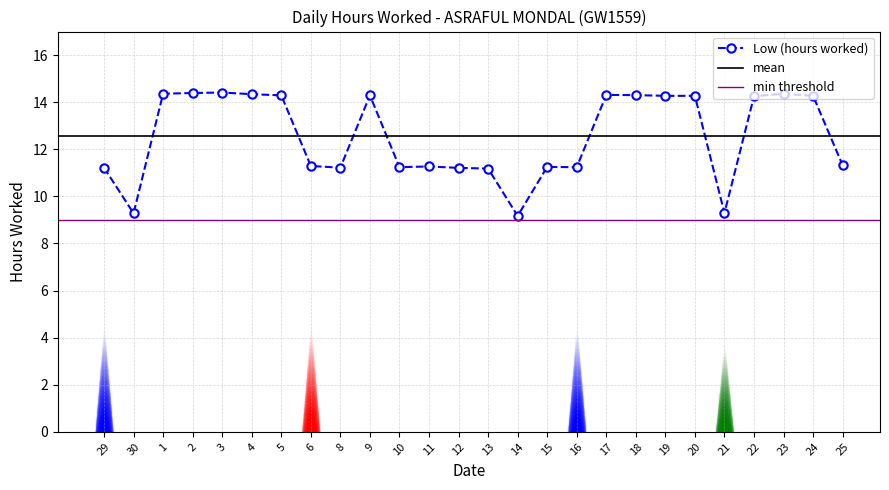

What is the greatest value displayed?

14.4